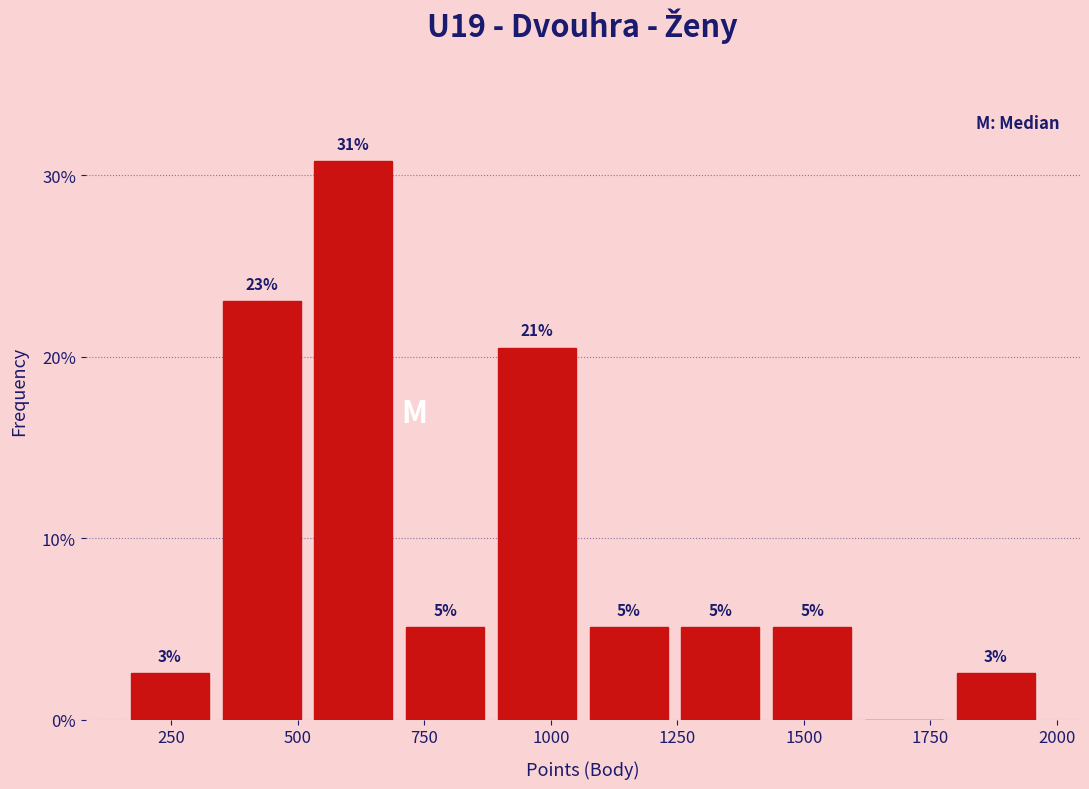

Around what value on the x-axis is the tallest bar? Give the approximate position of its centre, as read against the axis.

600